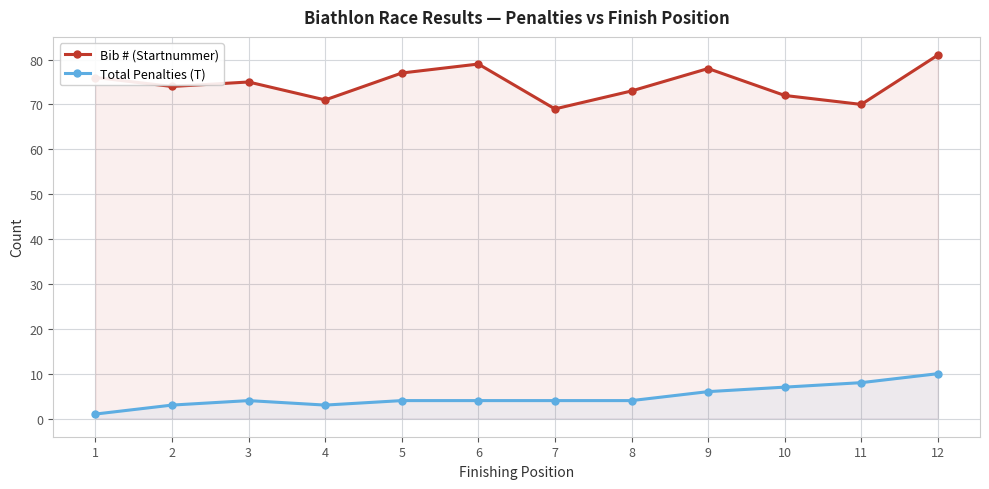

At which category is the sum across all series the highest?

12